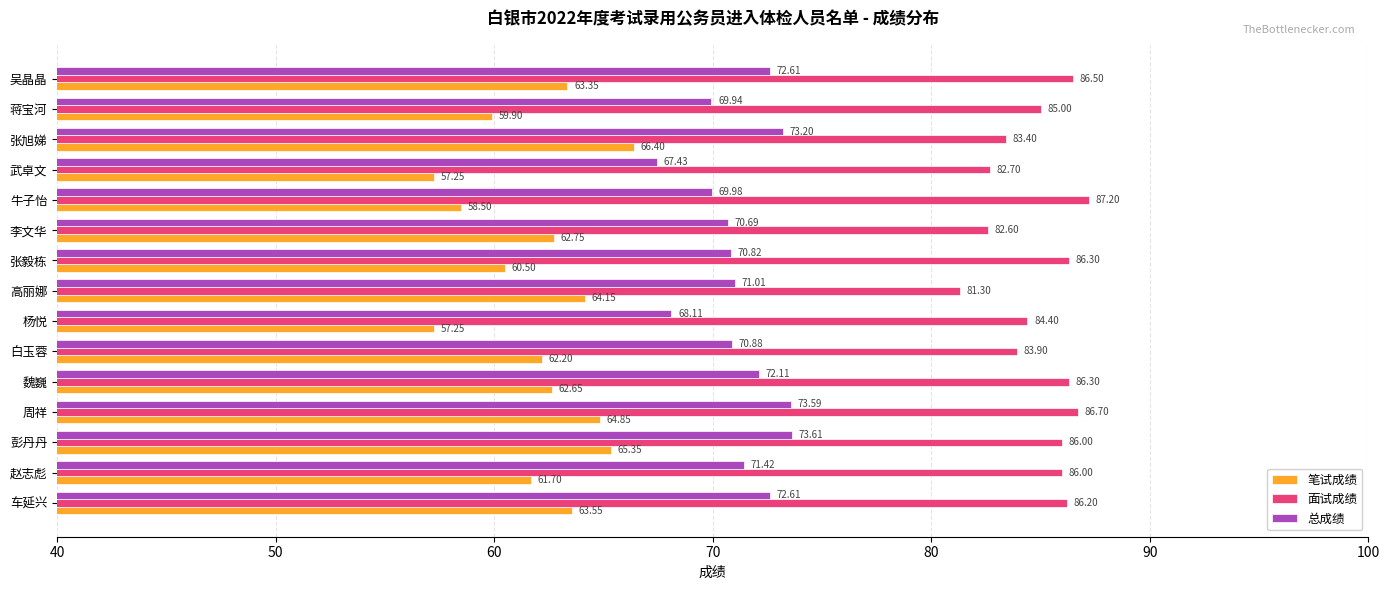

Which series has the widest spread of values?

笔试成绩